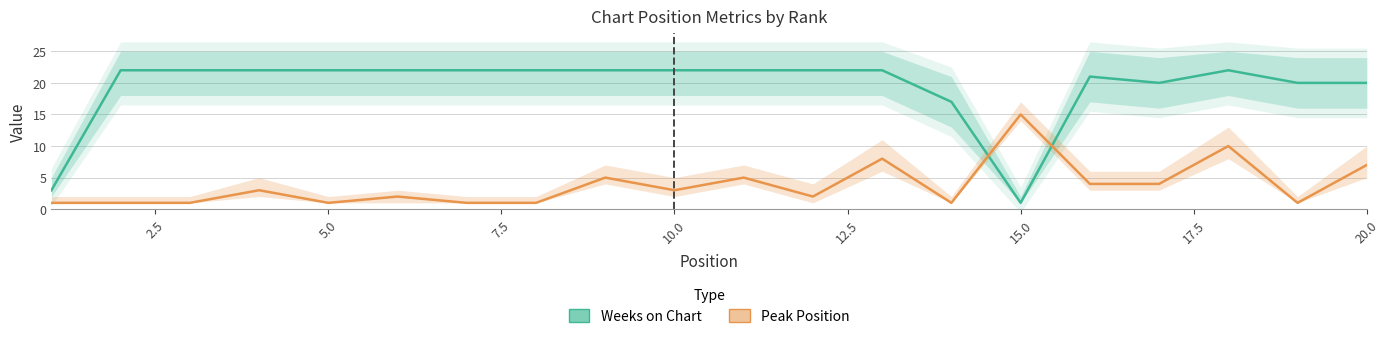

What is the average value of the Peak Position series?

4